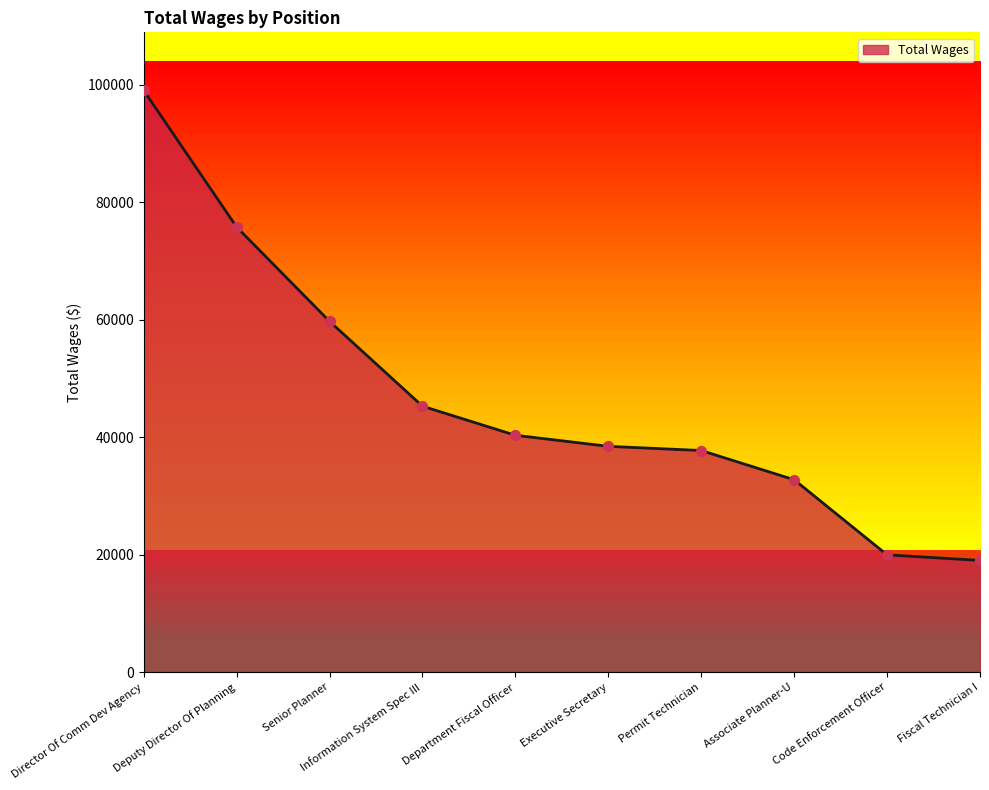

What is the change in value from Department Fiscal Officer to Permit Technician?

-2595